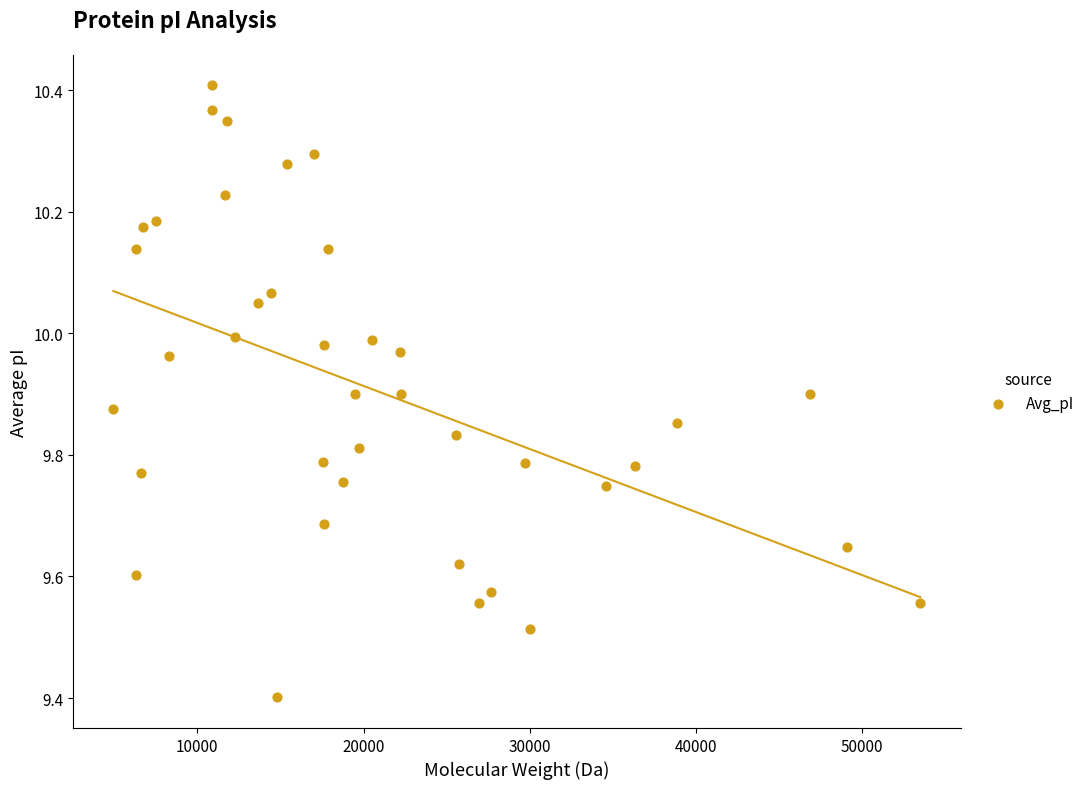

What Y value in the scatter plot is closest to 9?

9.4